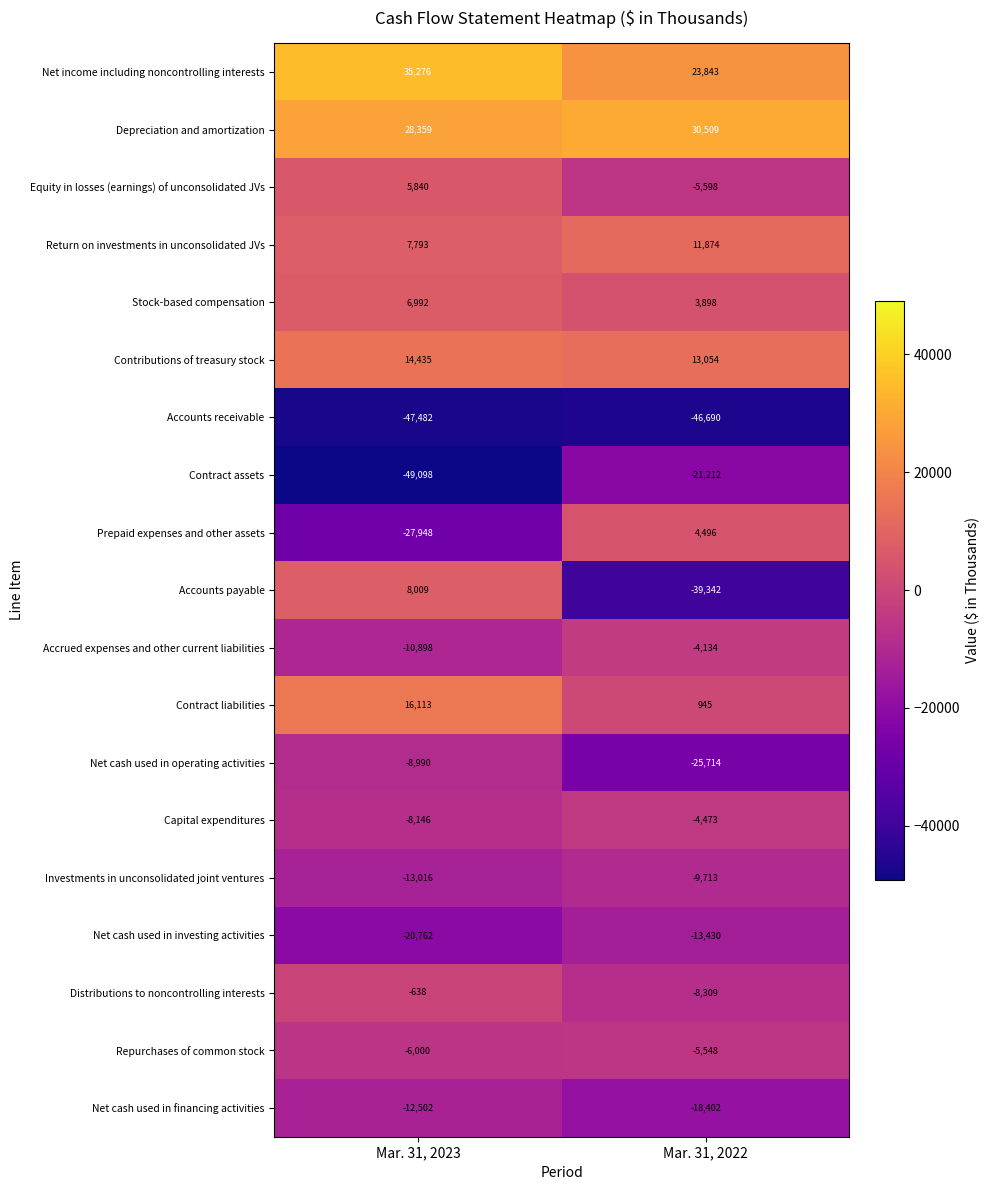

What is the minimum value shown in the chart?

-49098